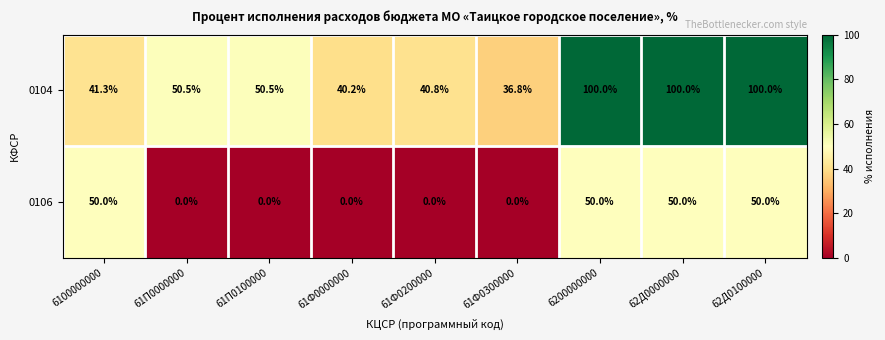

What is the greatest value displayed?

100.0